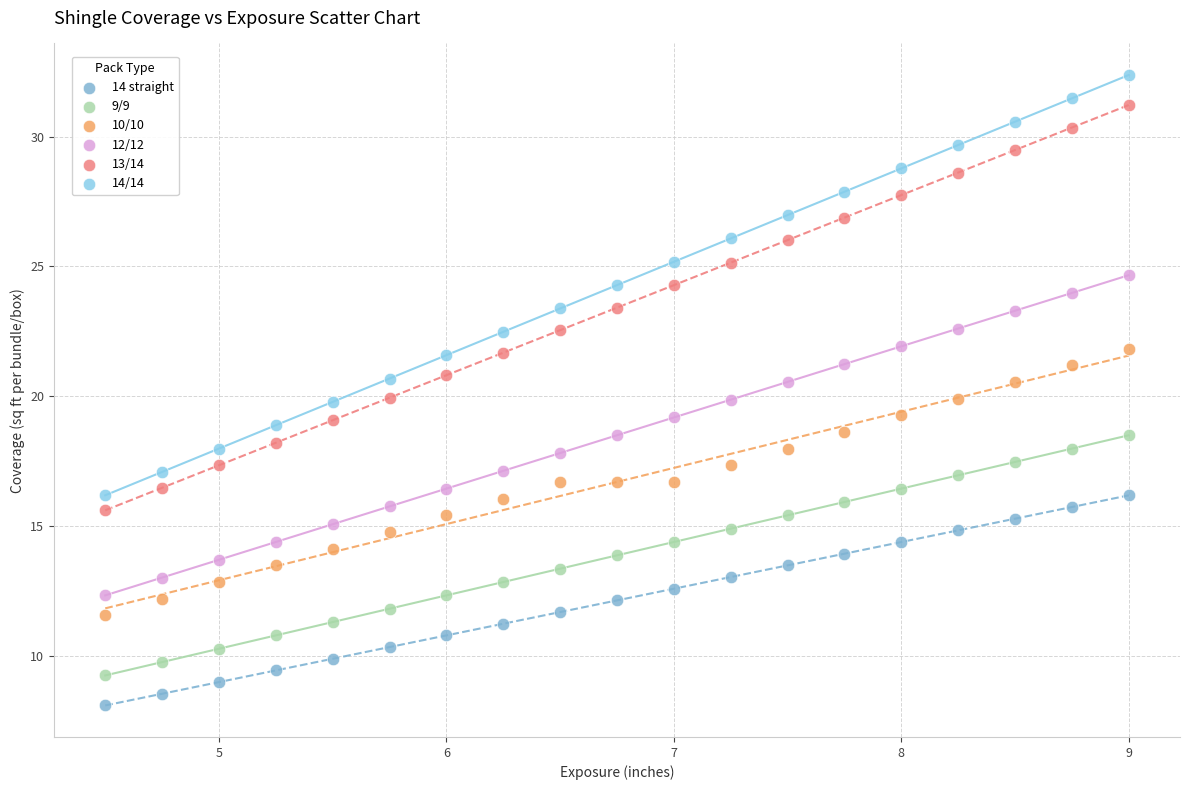

Which series reaches the maximum Y coordinate?

14/14